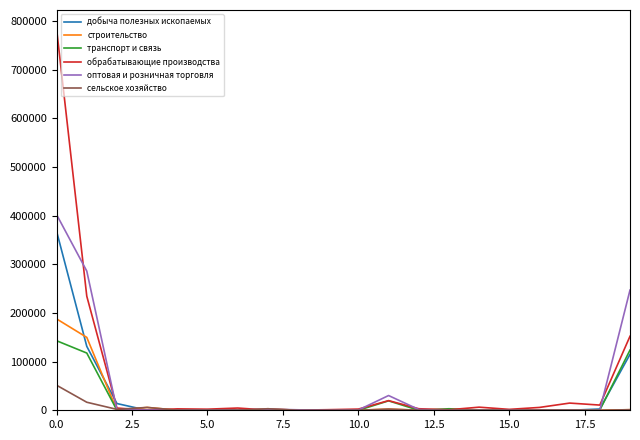

Does the chart display data point markers on the line(s)?

No